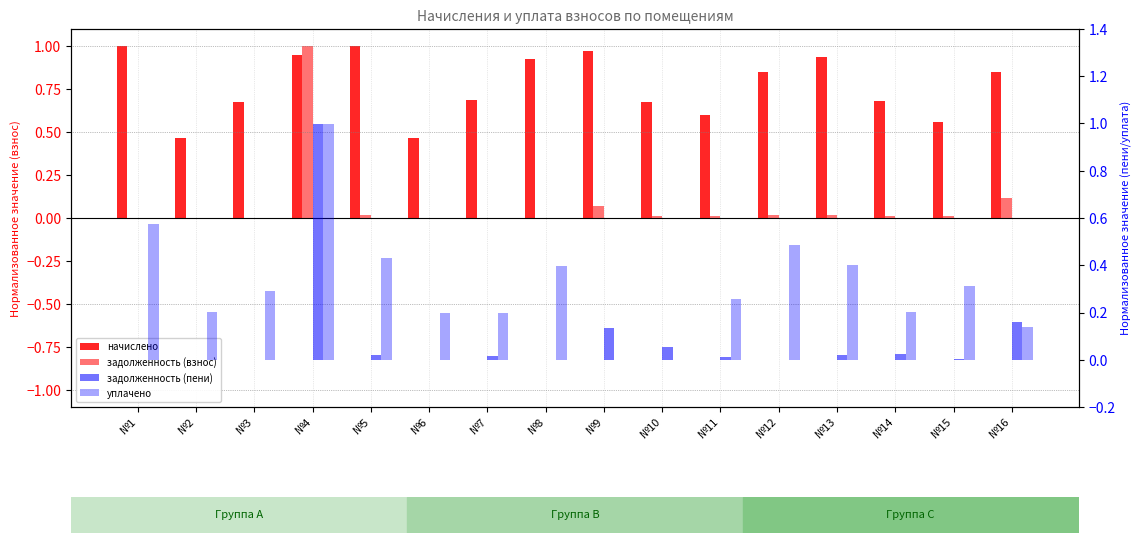

Which series changed the most between №9 and №16?

уплачено